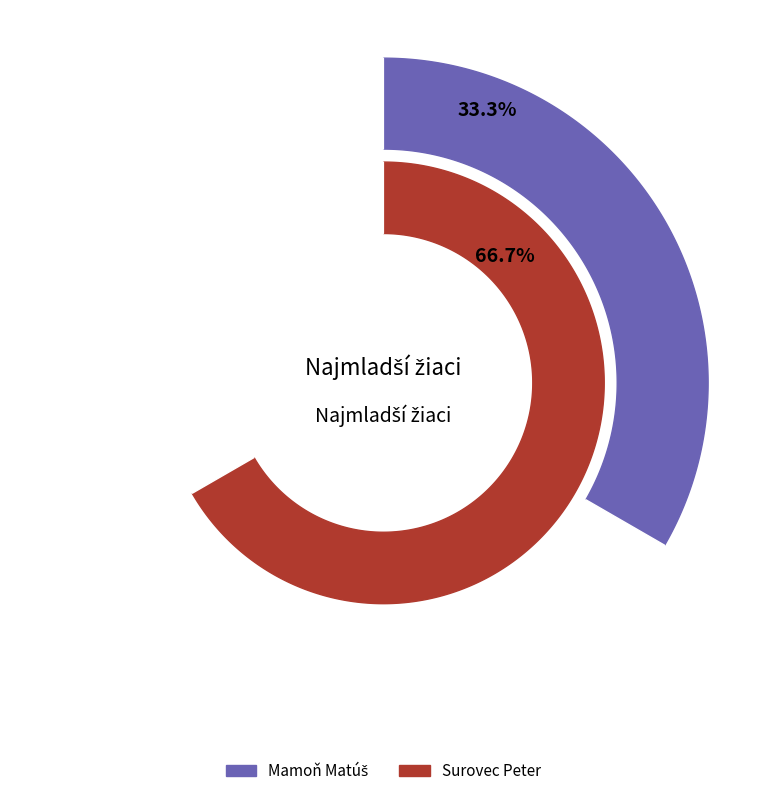

What percentage is the Surovec Peter slice, to the nearest percent?

67%